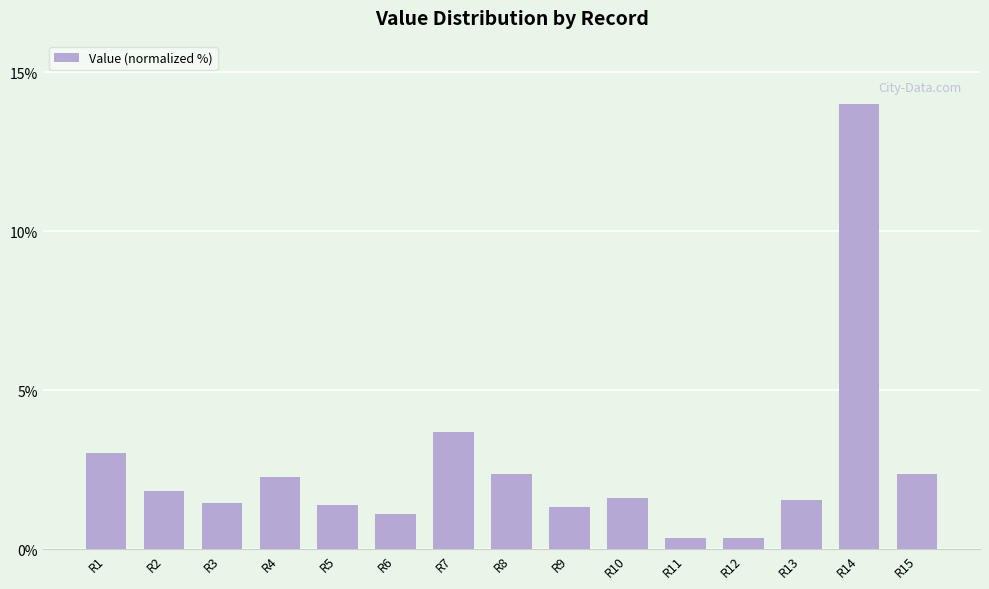

What is the maximum value shown in the chart?

14.0